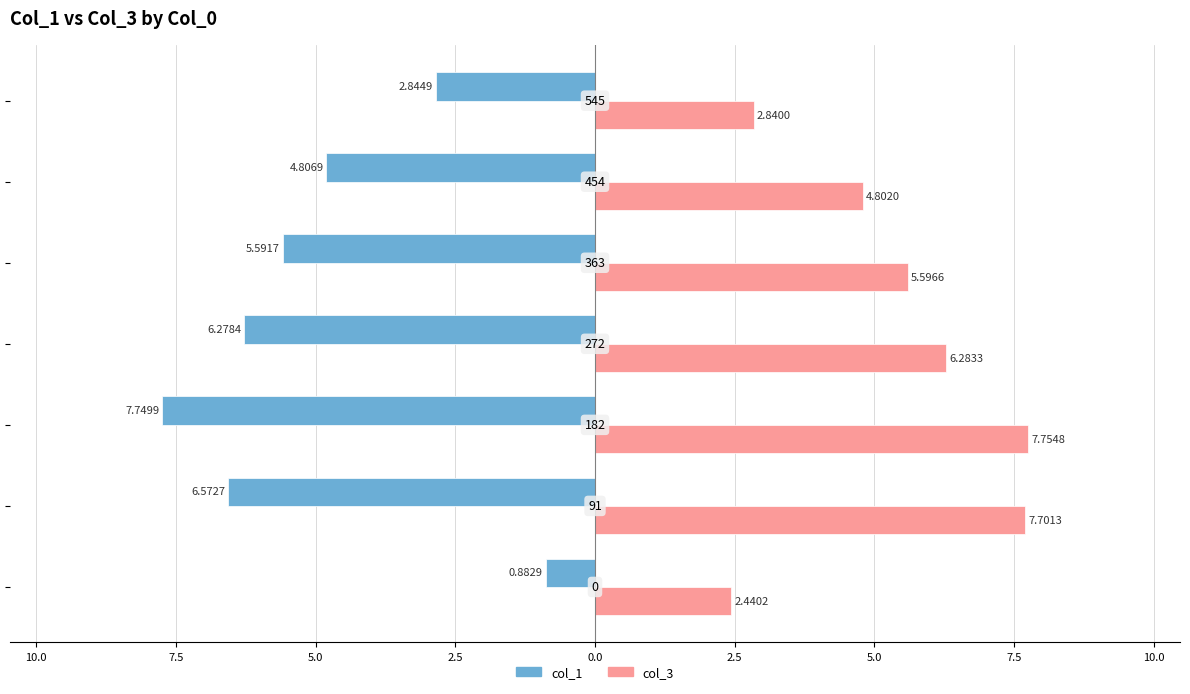

What are all the series names shown in the legend?

col_1, col_3